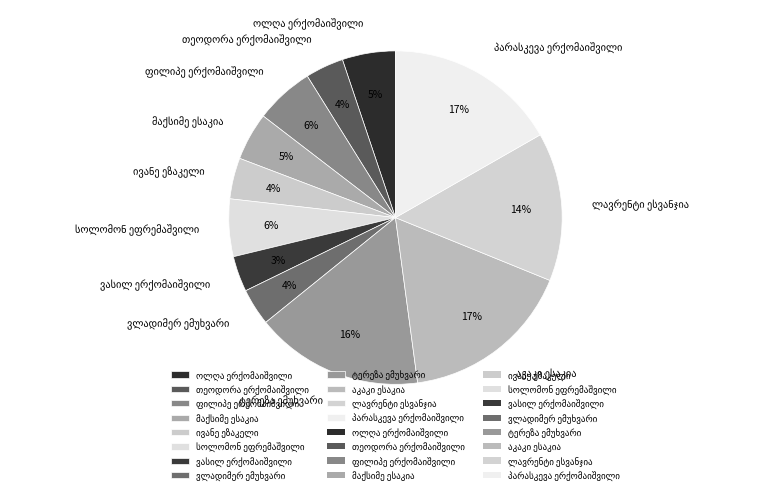

Count the number of slices in the pie.

12